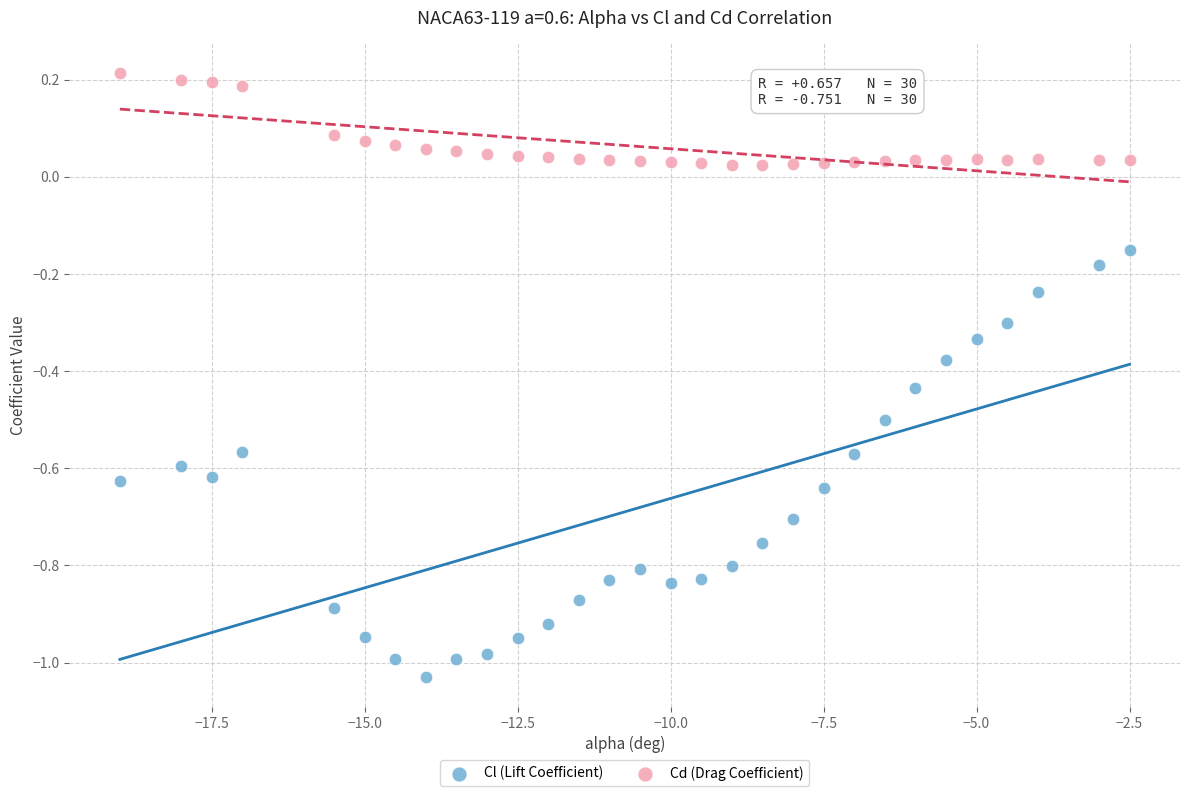

Across all data points, what is the range of X values (max minus min)?

16.5